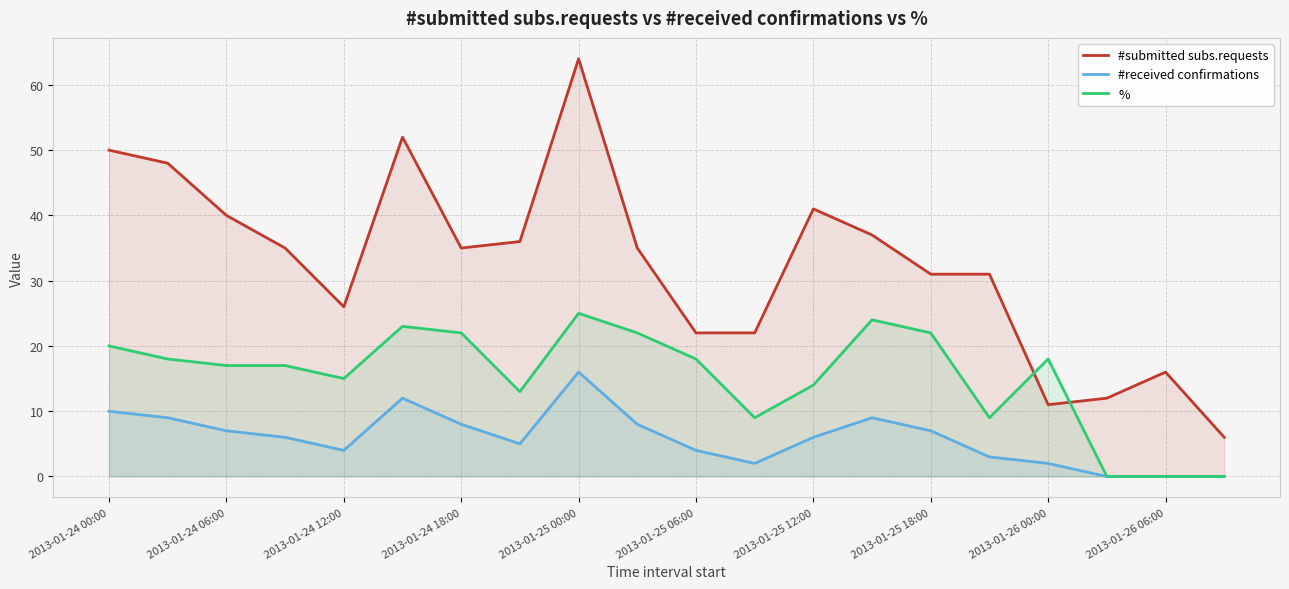

What are all the series names shown in the legend?

#submitted subs.requests, #received confirmations, %